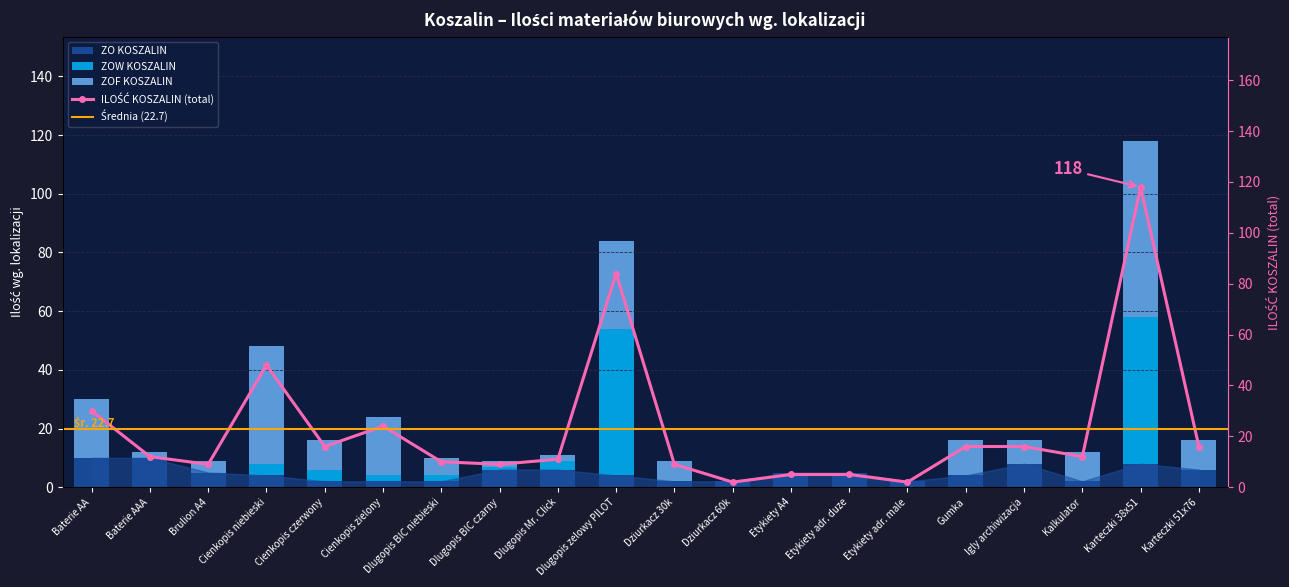

What is the sum of all ZOF KOSZALIN values?

243